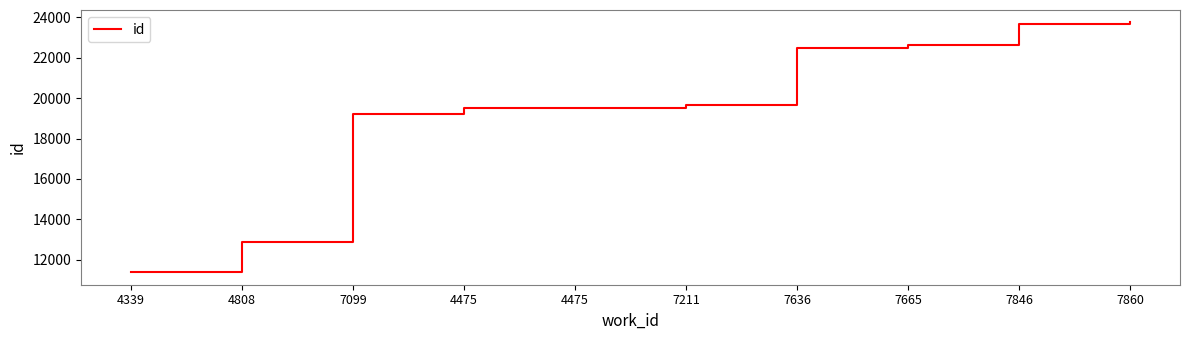

Reading right to left, list all the values displayed in this chart.

7860=23751	7846=23681	7665=22624	7636=22477	7211=19673	4475=19511	4475=19508	7099=19203	4808=12862	4339=11381